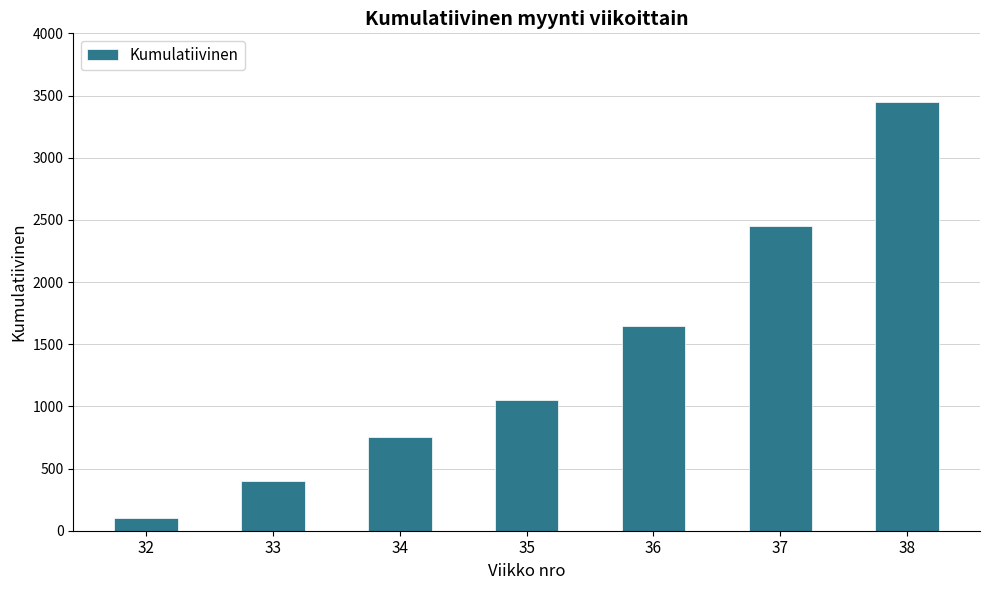

Reading left to right, transcribe all the data shown in this chart.

32=100	33=400	34=750	35=1050	36=1650	37=2450	38=3450